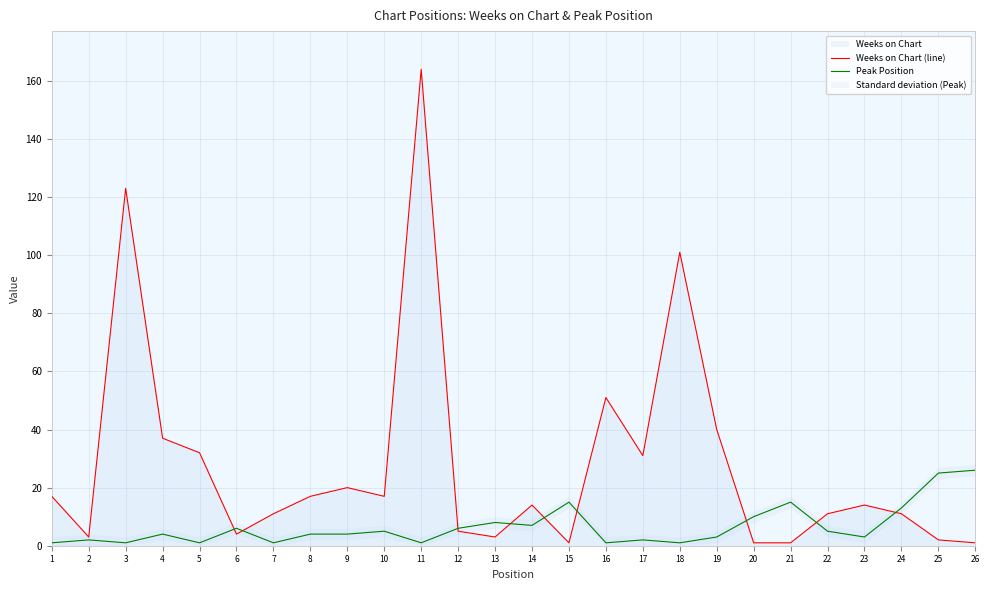

What is the value of the Weeks on Chart (line) point at the 9th from the left?

20